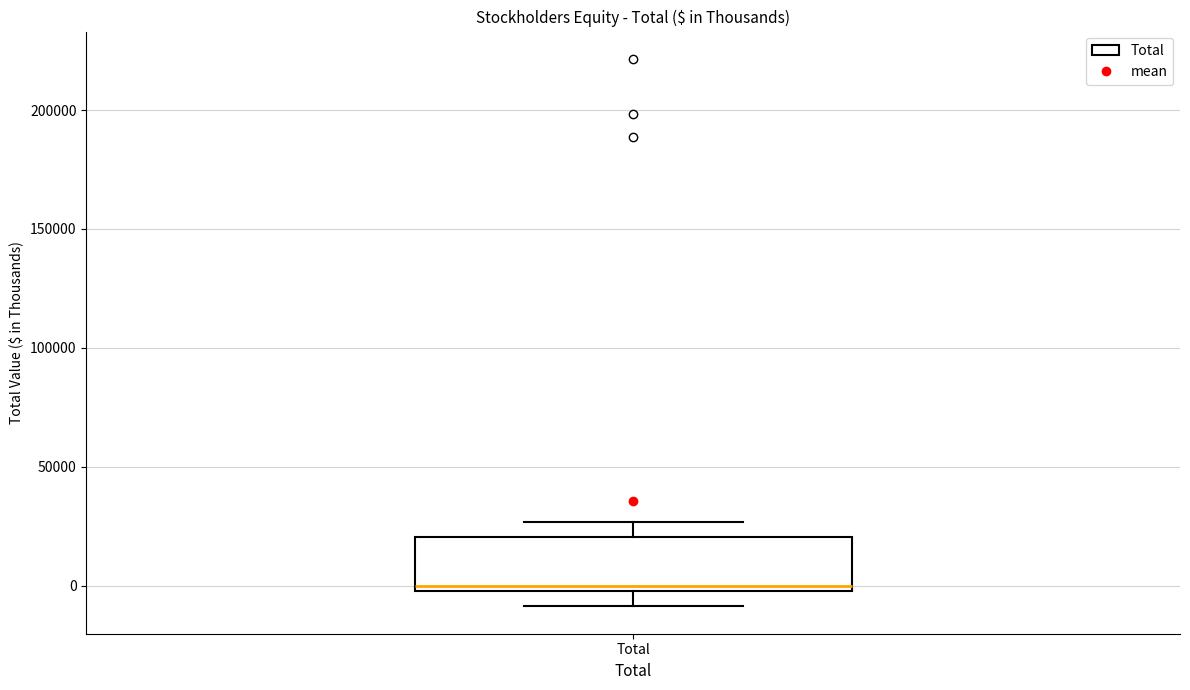

Where does the upper whisker of the box for Total end on the y-axis? The values are not printed on the chart, so give them approximately, as read against the axis.

25000